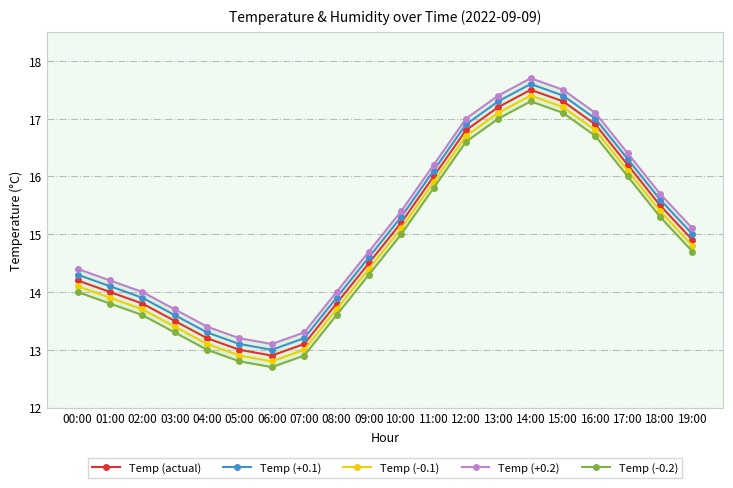

What is the difference between the highest and lowest values at 11:00?

0.4